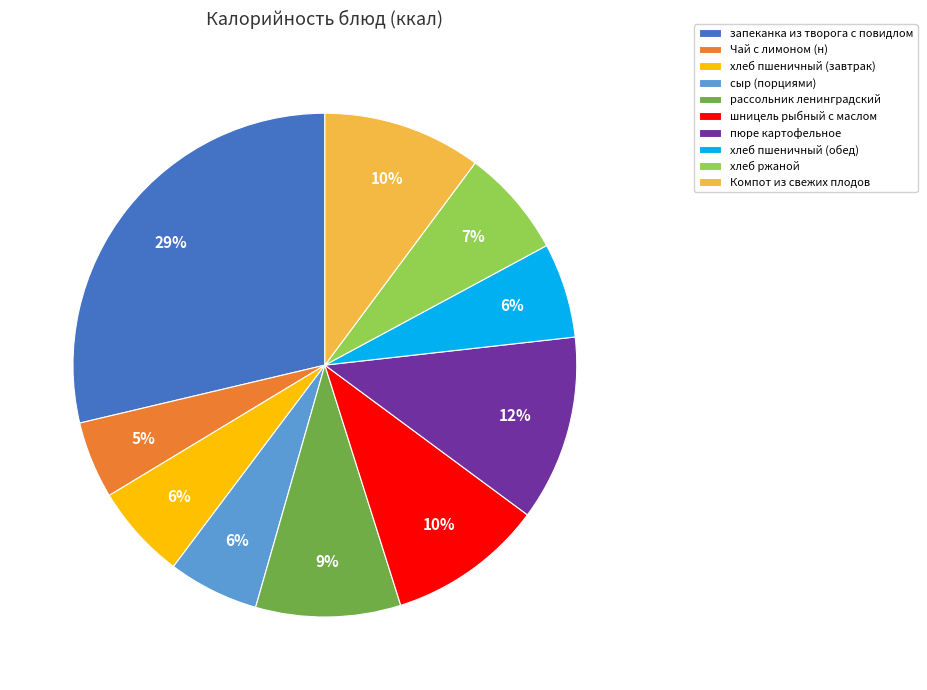

Is there a majority slice in this chart?

No